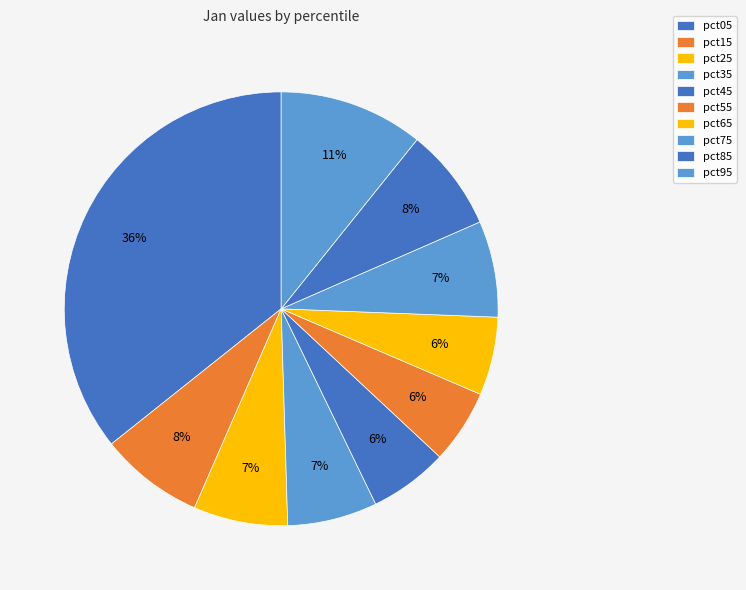

What percentage is the pct15 slice, to the nearest percent?

8%